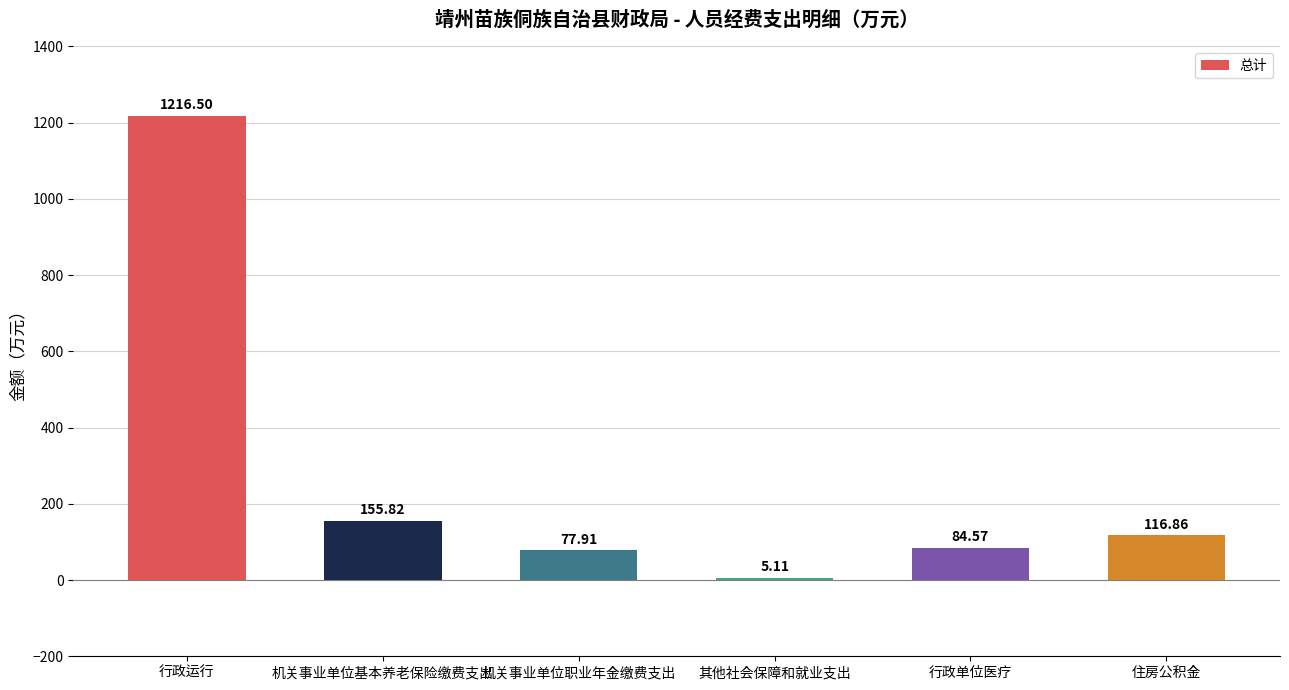

Reading left to right, extract all data points from this chart.

1216.5	155.8	77.9	5.1	84.6	116.9